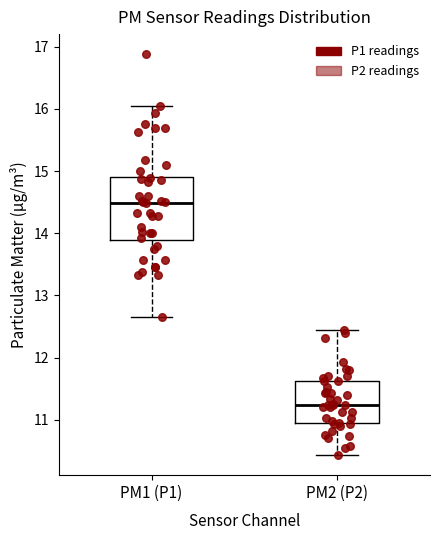

Comparing the boxes themselves (not the whiskers), which one is the tallest?

PM1 (P1)